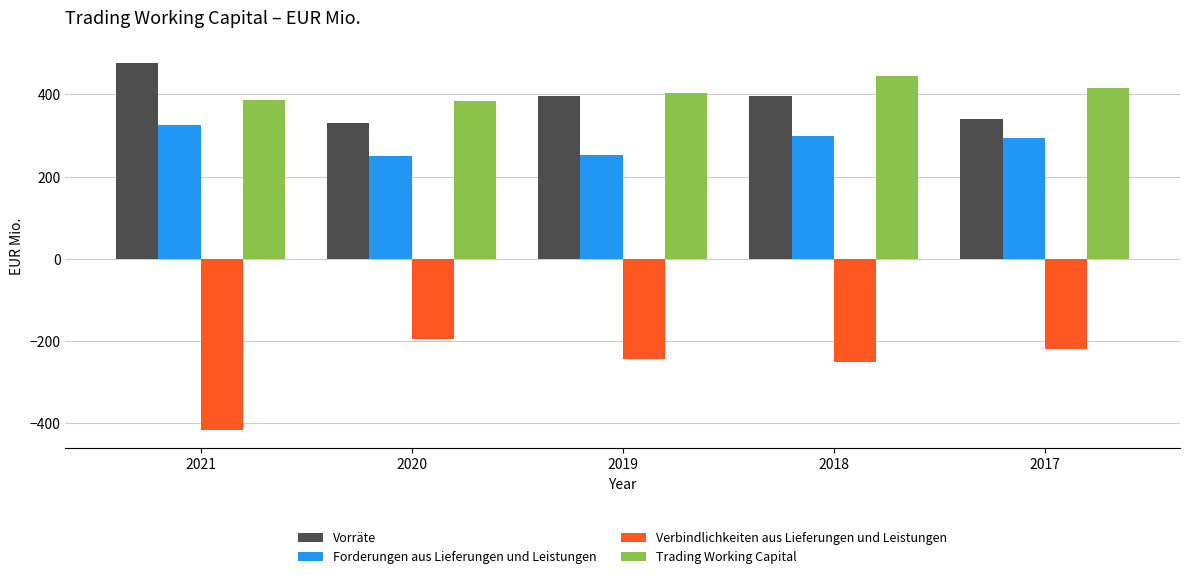

List the series in order of their peak value, lowest first.

Verbindlichkeiten aus Lieferungen und Leistungen, Forderungen aus Lieferungen und Leistungen, Trading Working Capital, Vorräte